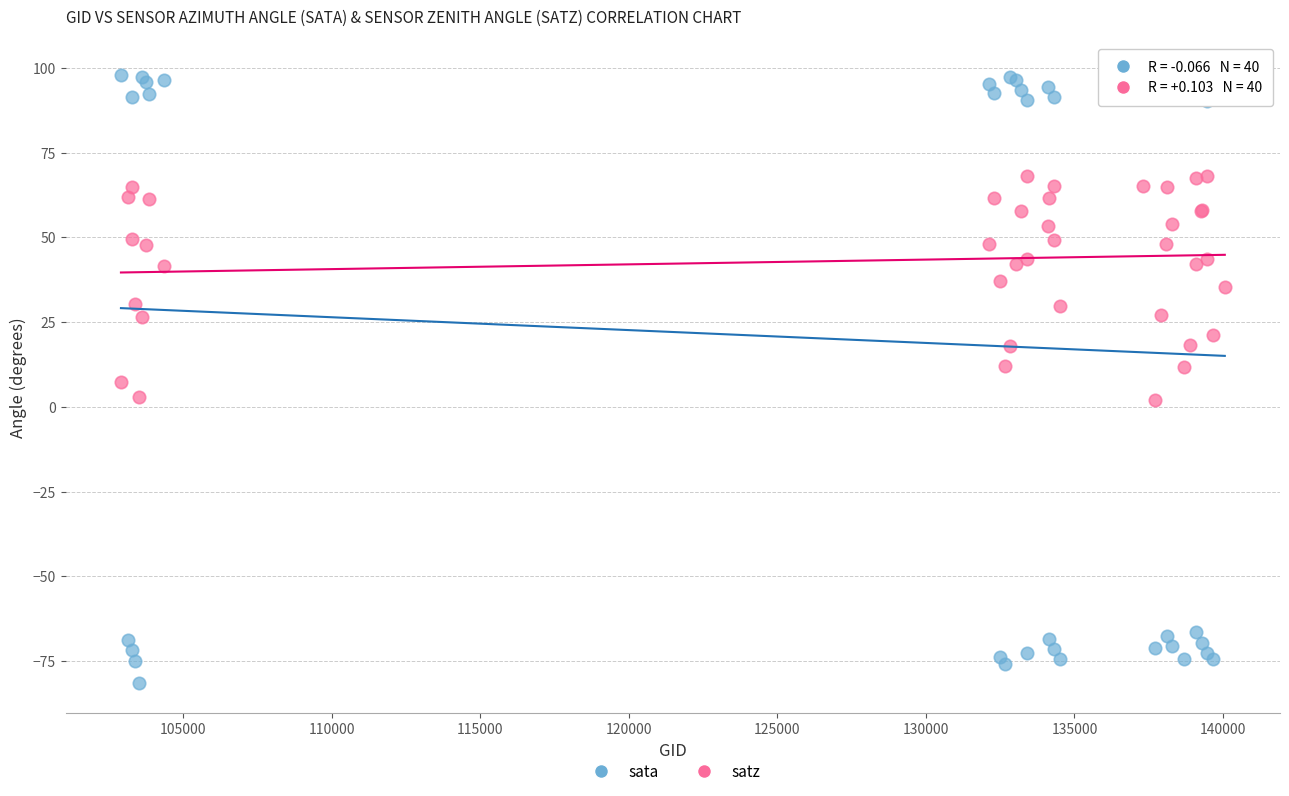

Which series contains the highest Y value?

sata